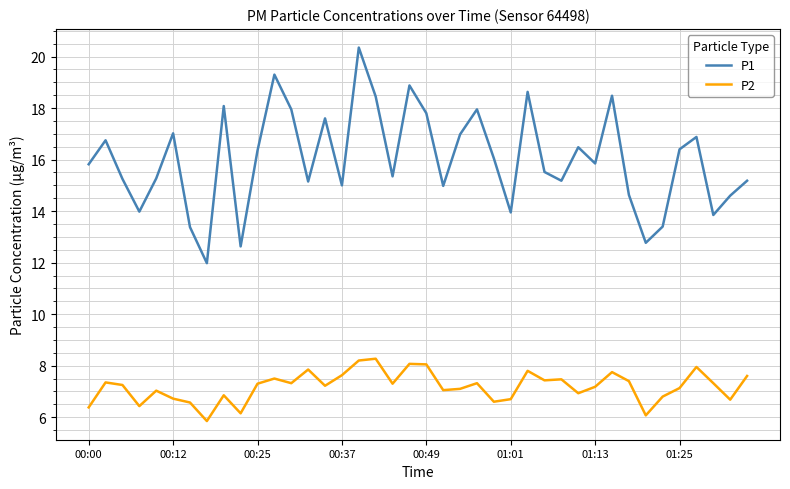

Which series has the largest total across all categories?

P1